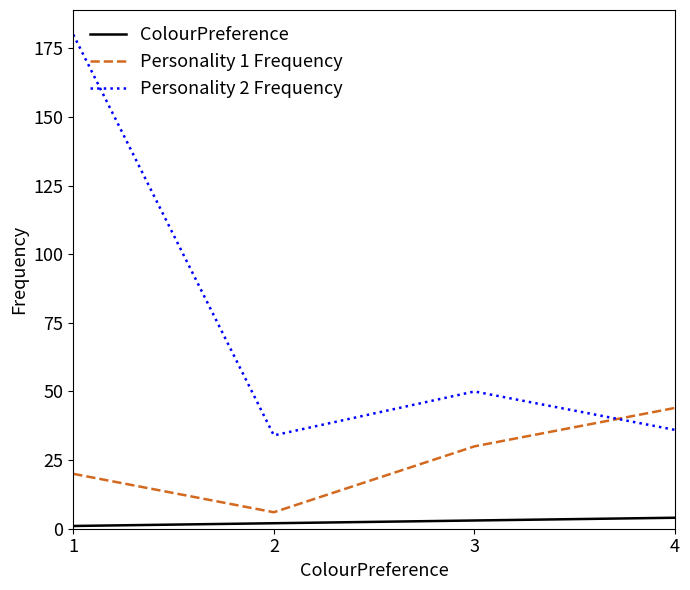

How many interior local peaks does the Personality 2 Frequency series have?

1